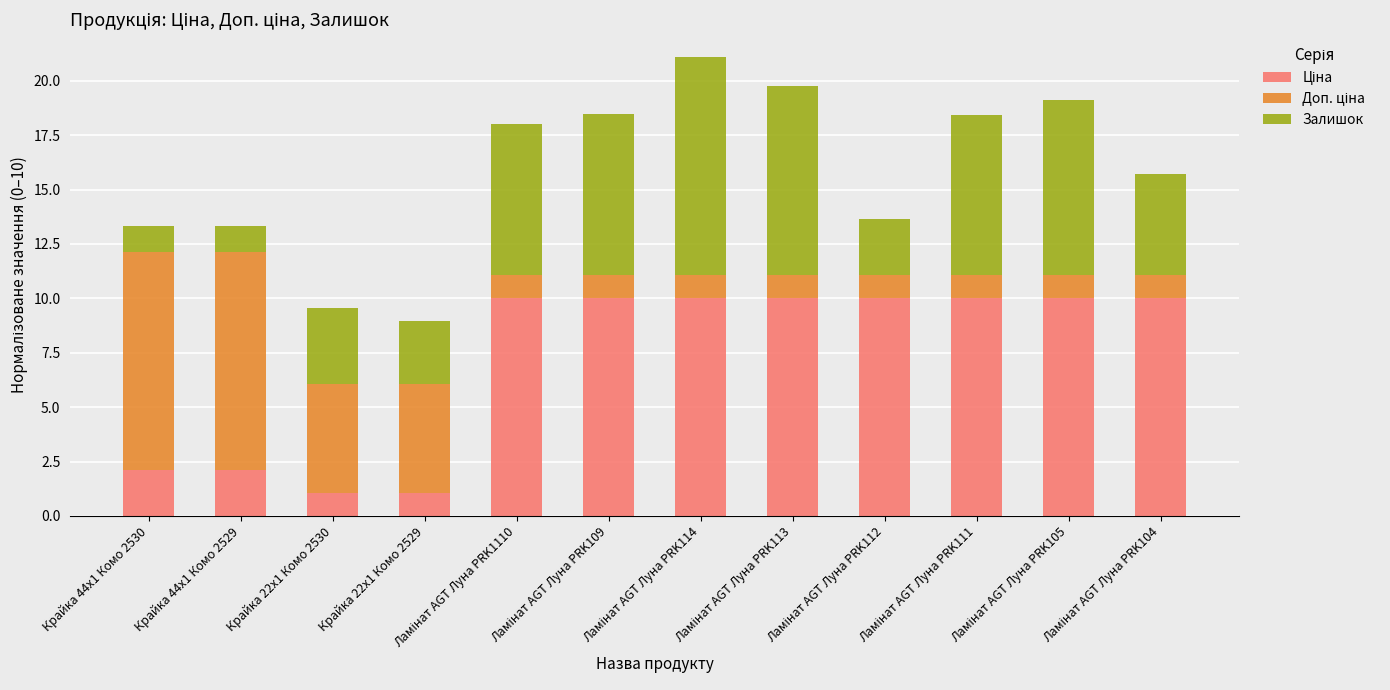

At Крайка 44x1 Комо 2530, list the series in order from largest to smallest.

Доп. ціна, Ціна, Залишок